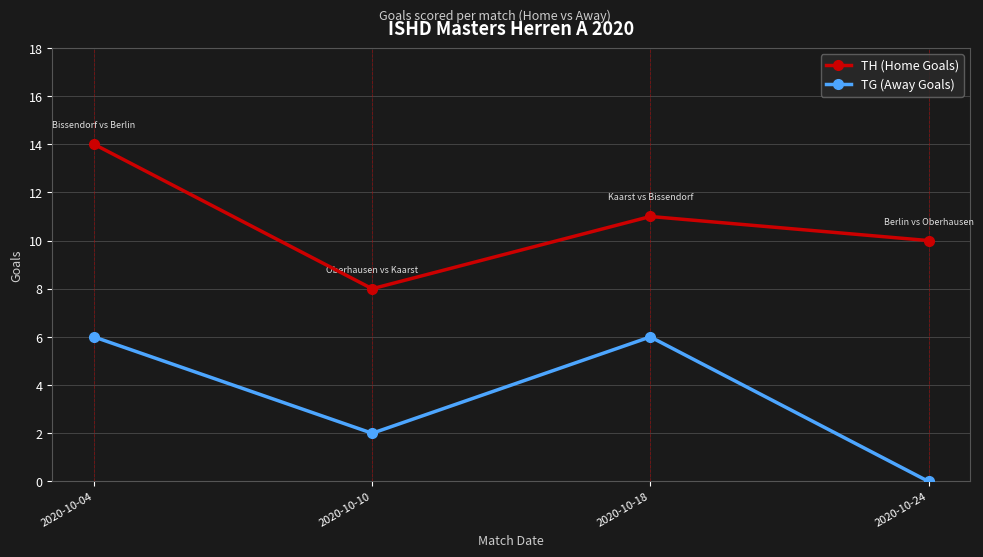

What is the average value of the TH (Home Goals) series?

11